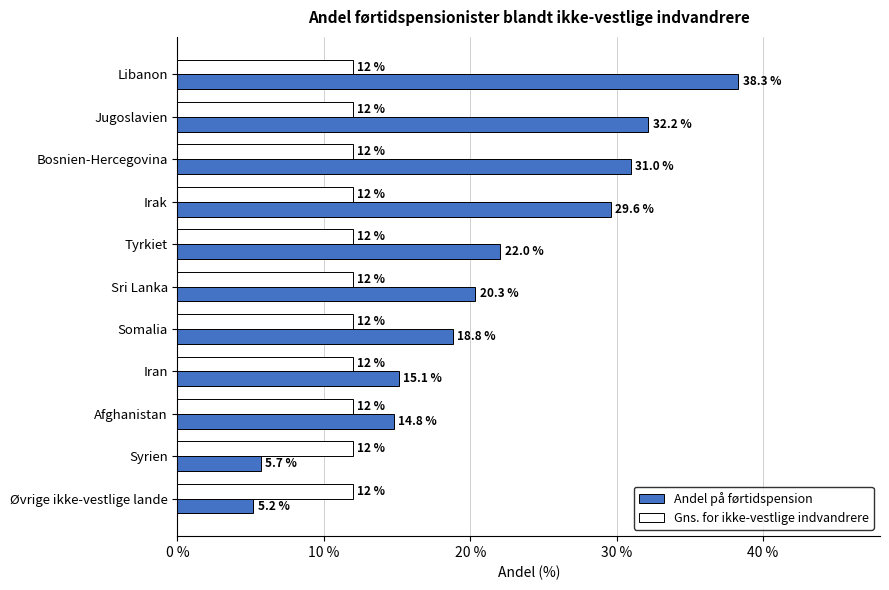

Which series has the largest range (max minus min)?

Andel på førtidspension